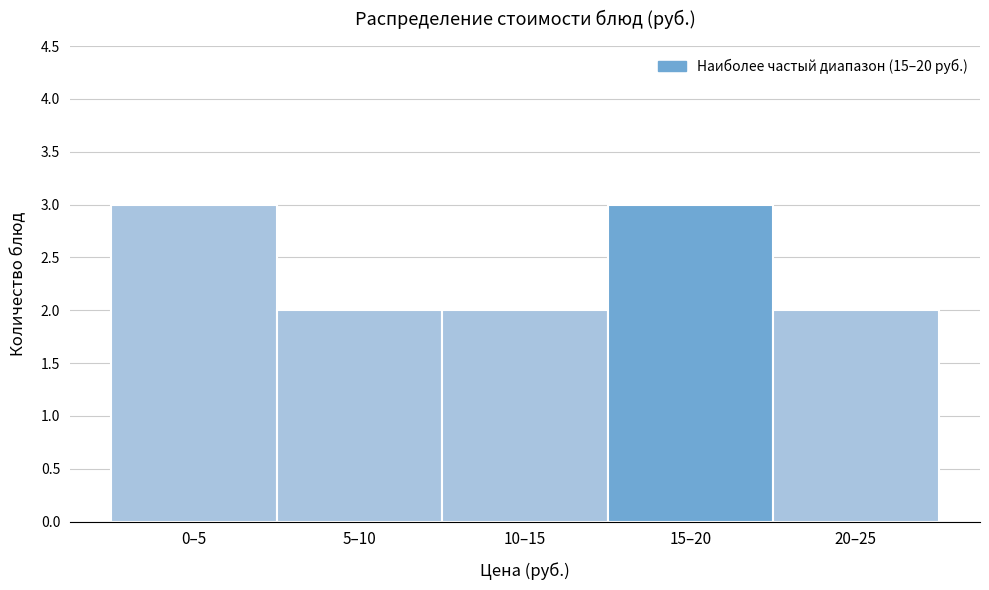

Reading left to right, transcribe all the data shown in this chart.

0–5=3	5–10=2	10–15=2	15–20=3	20–25=2